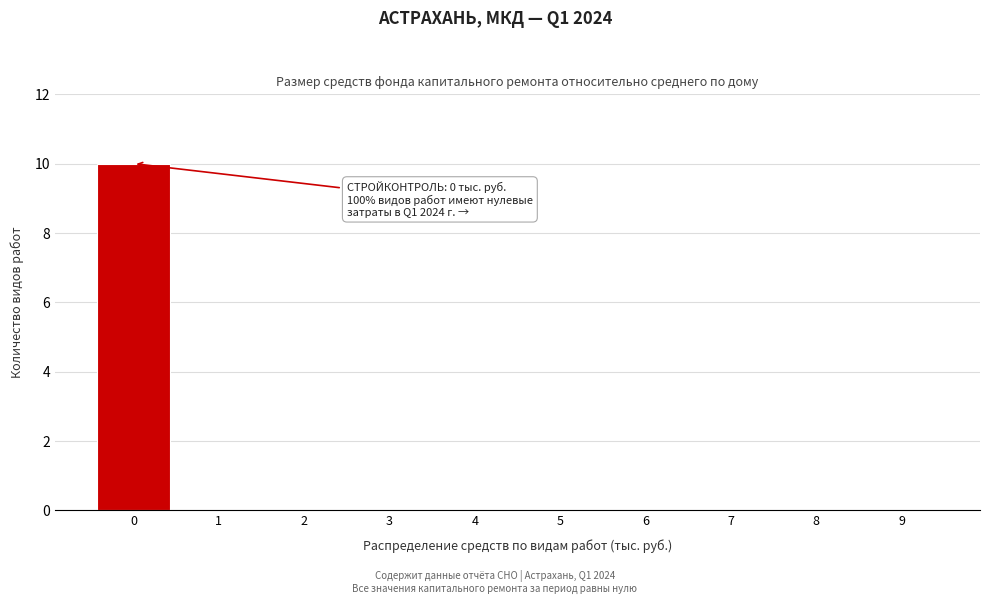

Reading right to left, list all the values displayed in this chart.

9=0	8=0	7=0	6=0	5=0	4=0	3=0	2=0	1=0	0=10